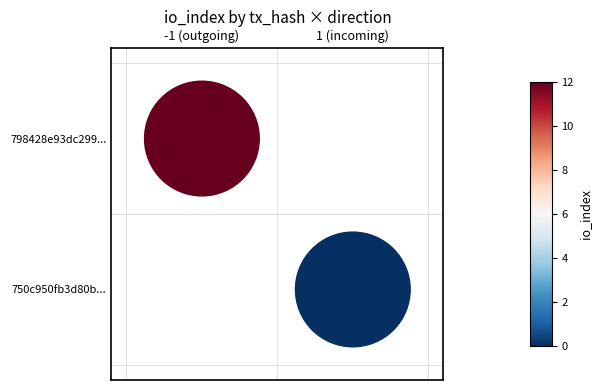

Rank the series at io_index from lowest to highest value.

750c950fb3d80bec9358fe58b6bed54751a4491, 798428e93dc299941bcbf36bbc58894e3f14abb